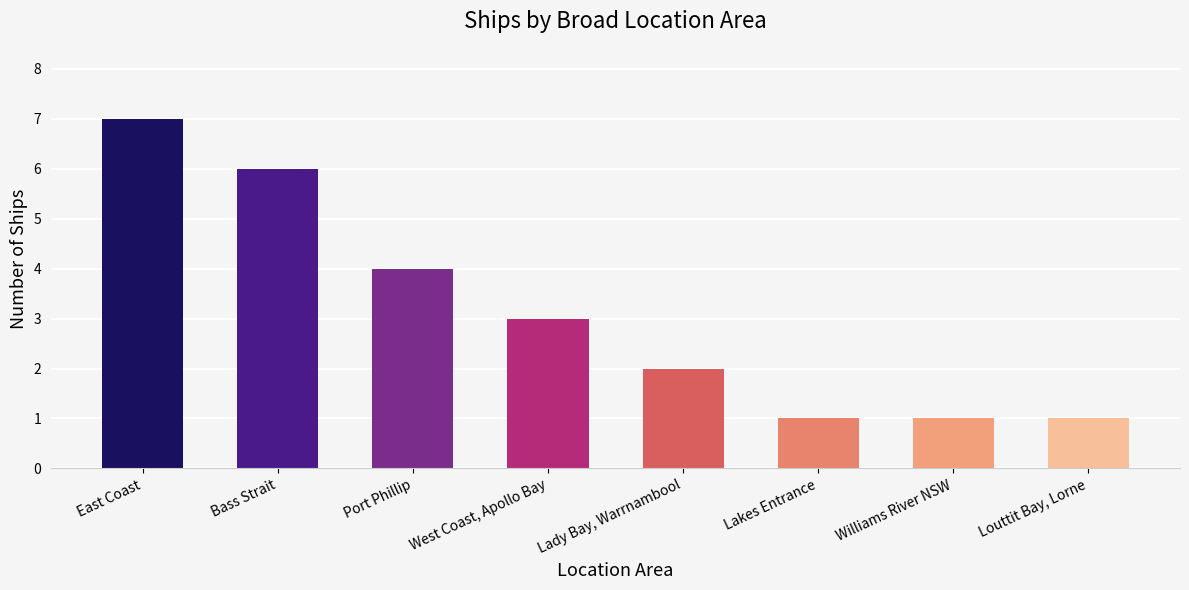

At which label does the data first exceed 3?

East Coast